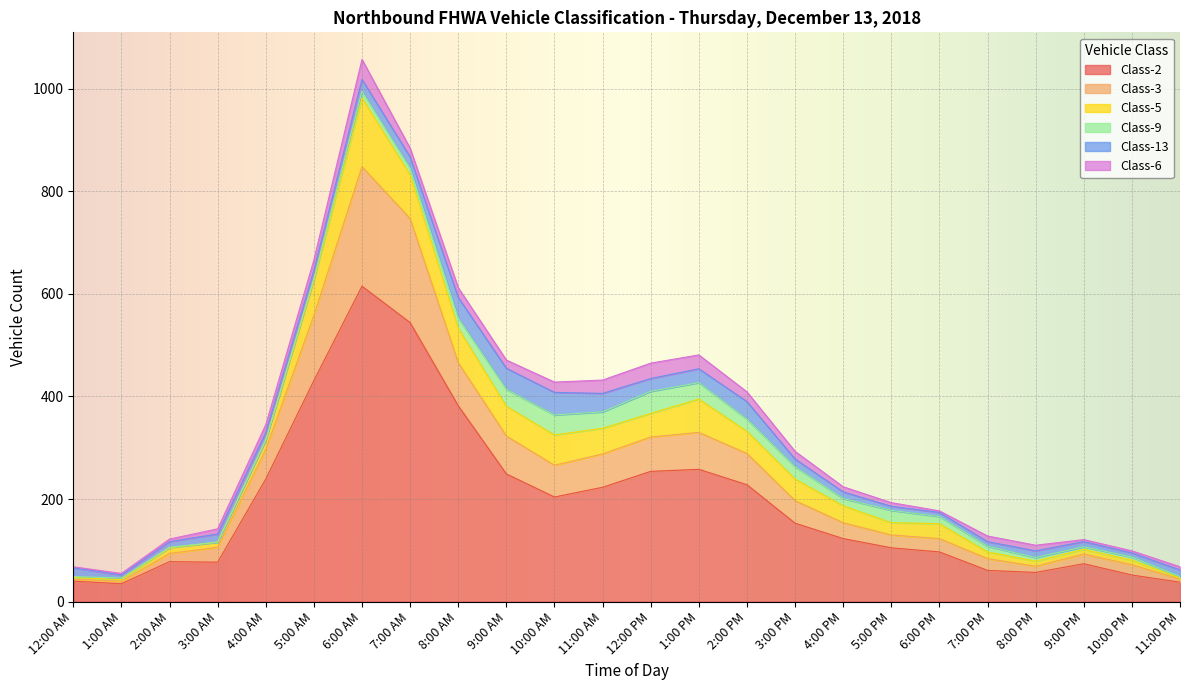

How many intersections are there between Class-5 and Class-3?

4